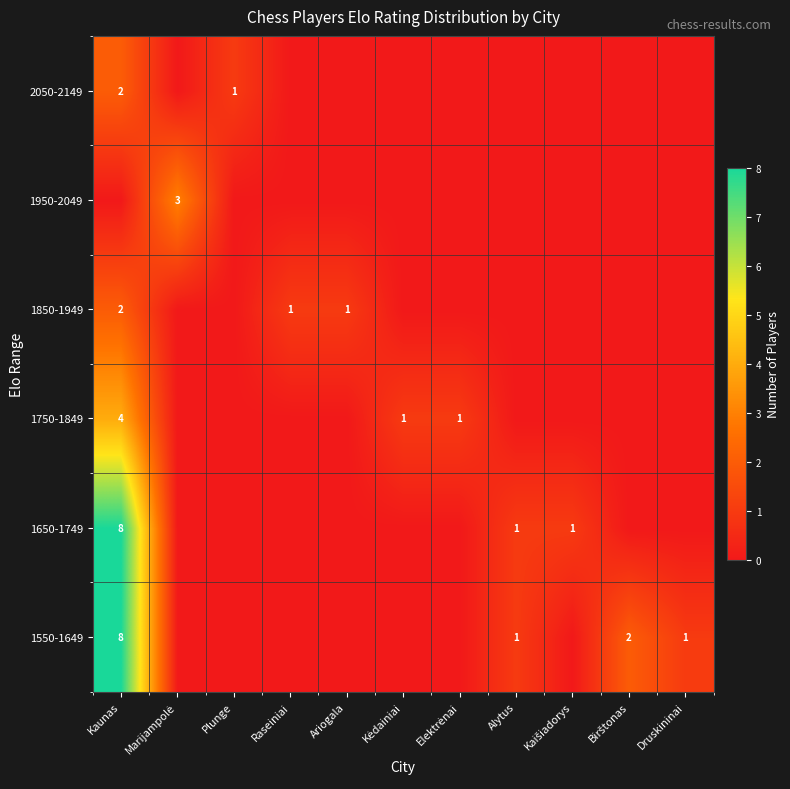

True or false: 1750-1849 has a value of 5 at Kaunas.

False